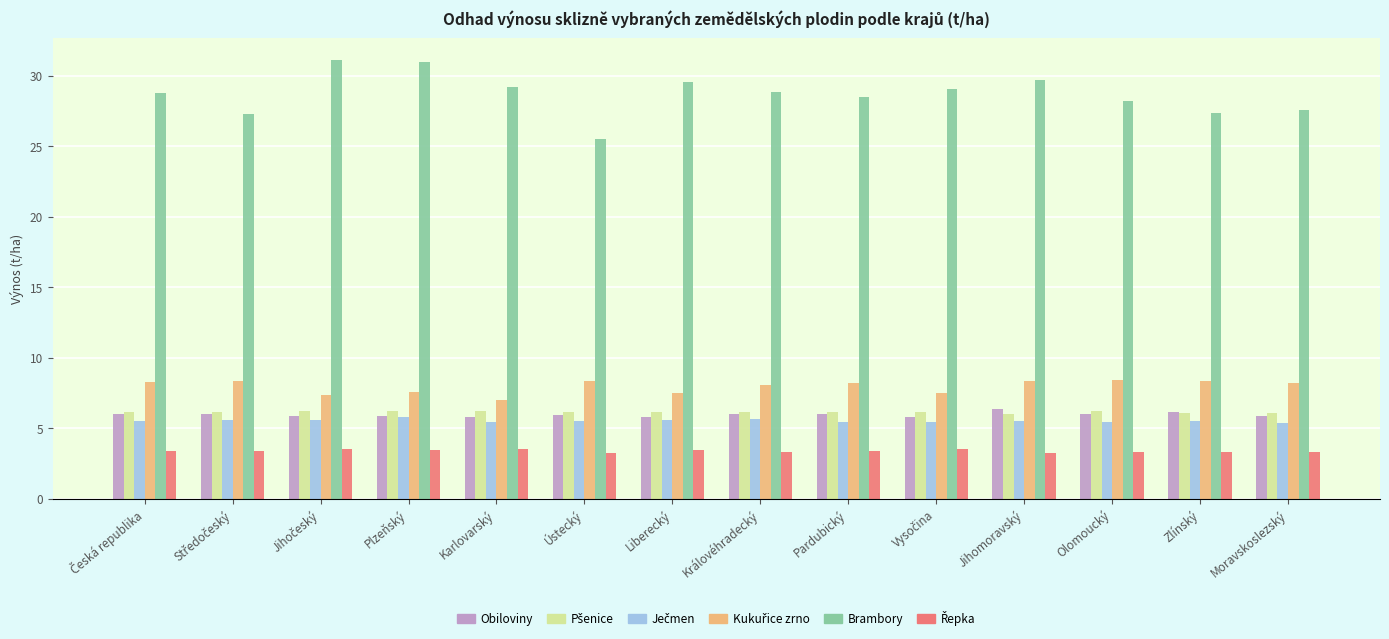

The Obiloviny series shows 5.8 at Liberecký. True or false?

True